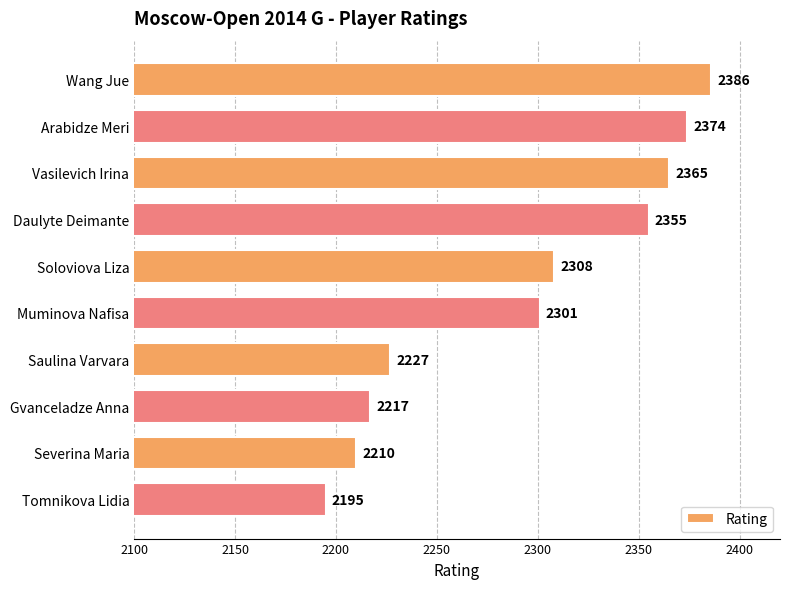

How many data points are less than 2308?

5